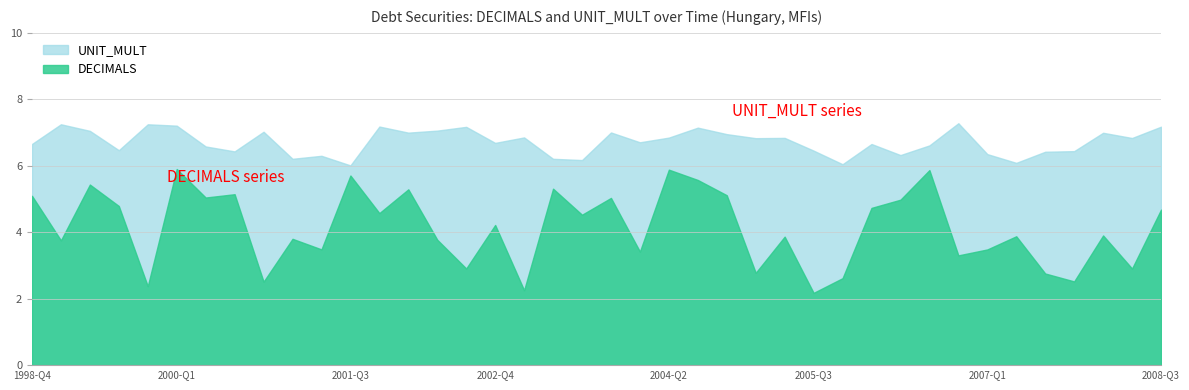

Which series has the largest total across all categories?

UNIT_MULT